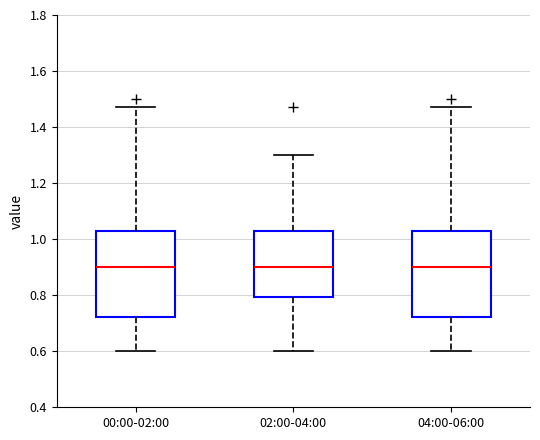

Where does the lower whisker of the box for 02:00-04:00 end on the y-axis? The values are not printed on the chart, so give them approximately, as read against the axis.

0.60